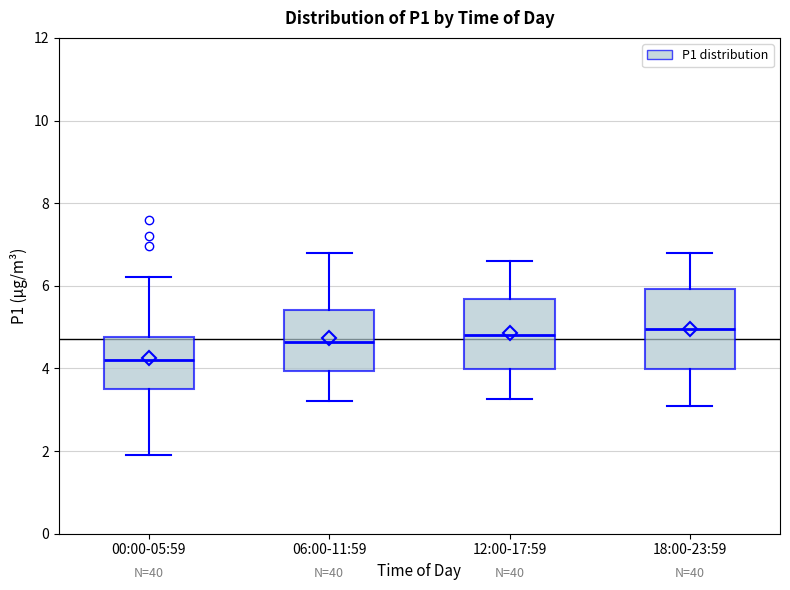

Reading left to right, read every box against the y-axis: the position of its median line, the range the box covers, and the ends of its whiskers. The values are not printed on the chart, so give them approximately, as read against the axis.

00:00-05:59: median 4.2, box 3.6 to 4.8, whiskers 2.0 to 6.2
06:00-11:59: median 4.6, box 4.0 to 5.4, whiskers 3.2 to 6.8
12:00-17:59: median 4.8, box 4.0 to 5.6, whiskers 3.2 to 6.6
18:00-23:59: median 5.0, box 4.0 to 6.0, whiskers 3.2 to 6.8